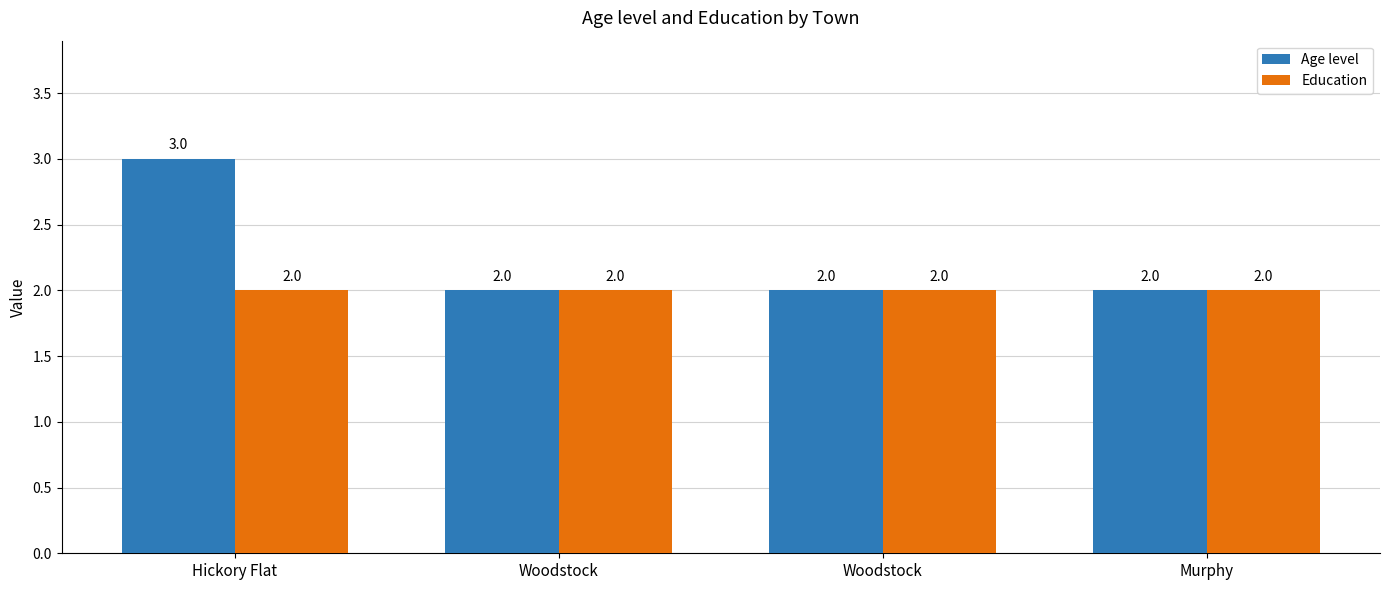

Rank the series by their average value, from lowest to highest.

Education, Age level